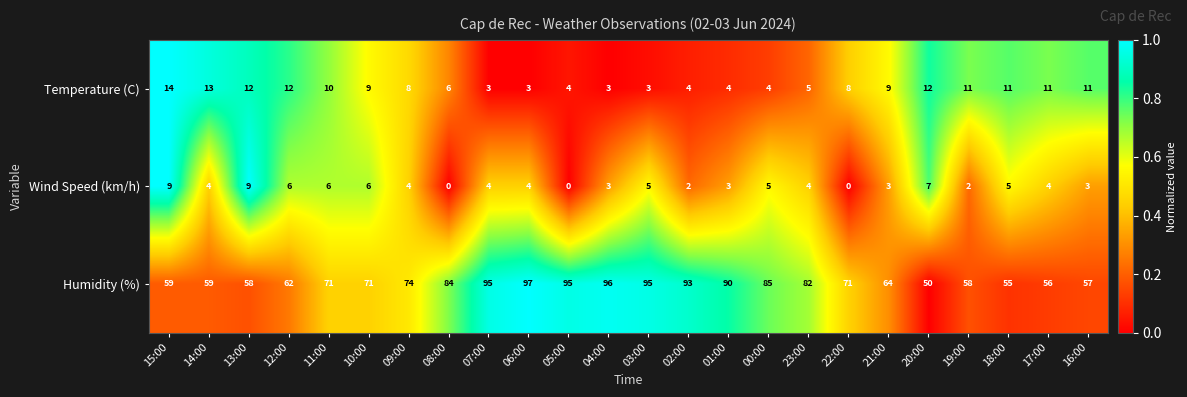

The value of Temperature (C) at 01:00 is 2. True or false?

False